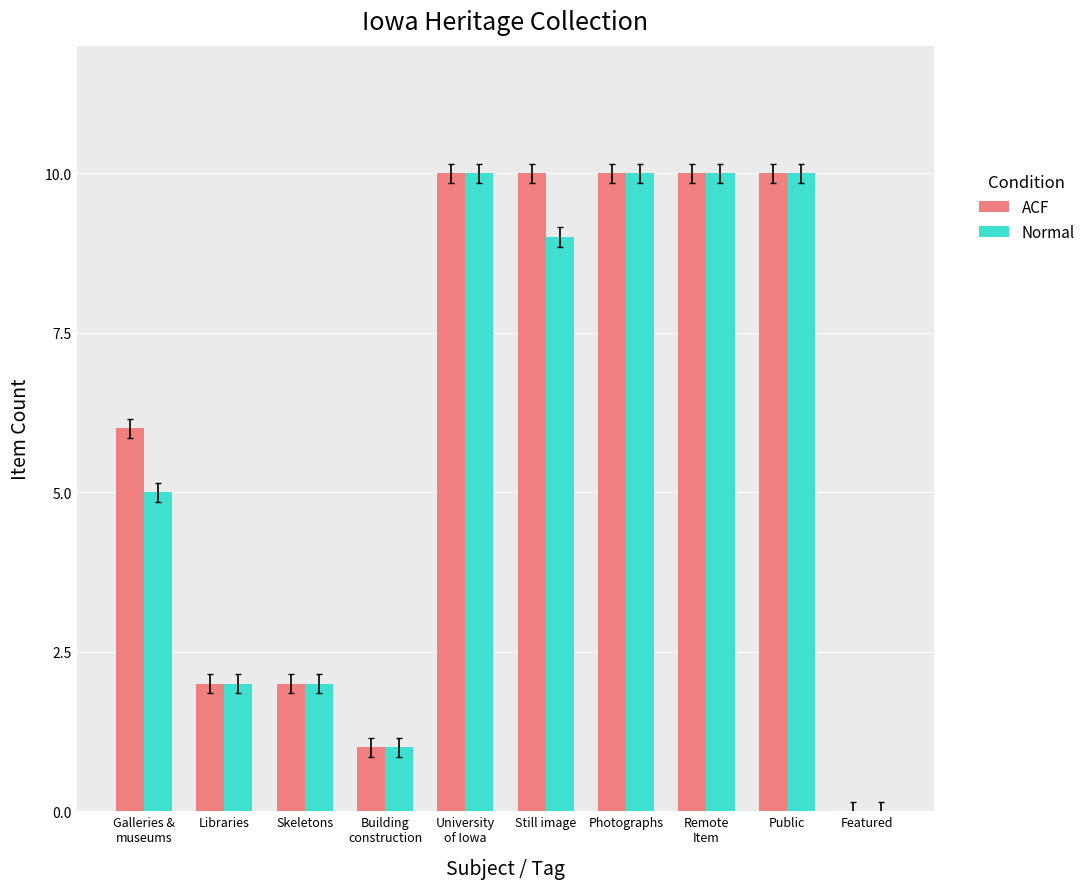

Where is Normal nearest to the value 5?

Galleries &
museums